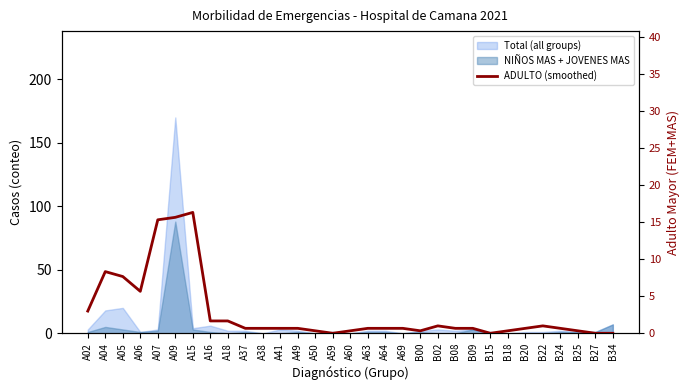

What is the change in value from A18 to B22?

-0.7